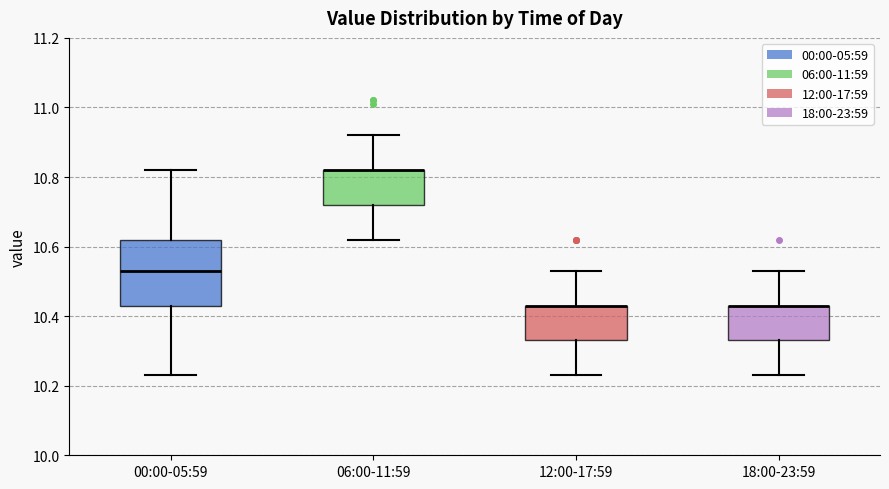

Reading left to right, read every box against the y-axis: the position of its median line, the range the box covers, and the ends of its whiskers. The values are not printed on the chart, so give them approximately, as read against the axis.

00:00-05:59: median 10.54, box 10.44 to 10.62, whiskers 10.24 to 10.82
06:00-11:59: median 10.82 (drawn on the box's upper edge), box 10.72 to 10.82, whiskers 10.62 to 10.92
12:00-17:59: median 10.44 (drawn on the box's upper edge), box 10.34 to 10.44, whiskers 10.24 to 10.54
18:00-23:59: median 10.44 (drawn on the box's upper edge), box 10.34 to 10.44, whiskers 10.24 to 10.54